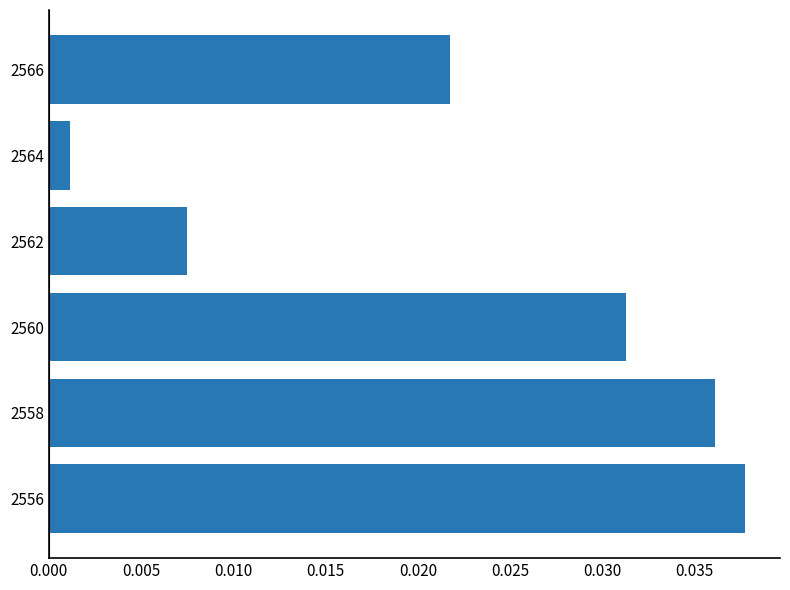

The value at 2560 is 0.1. True or false?

False